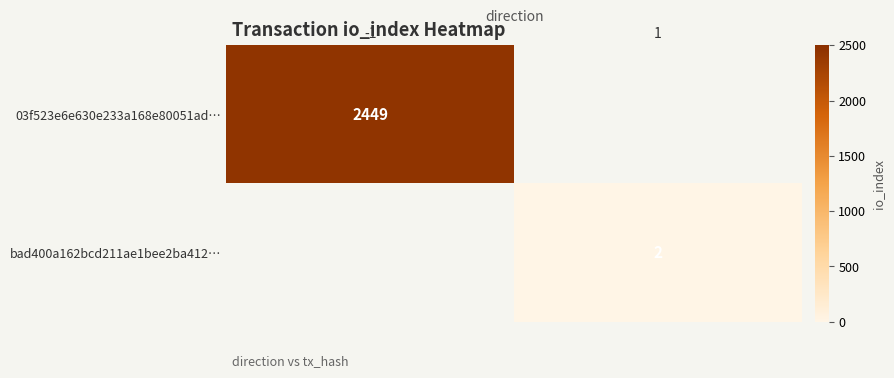

The value of bad400a162bcd211ae1bee2ba412… at 1 is 2. True or false?

True